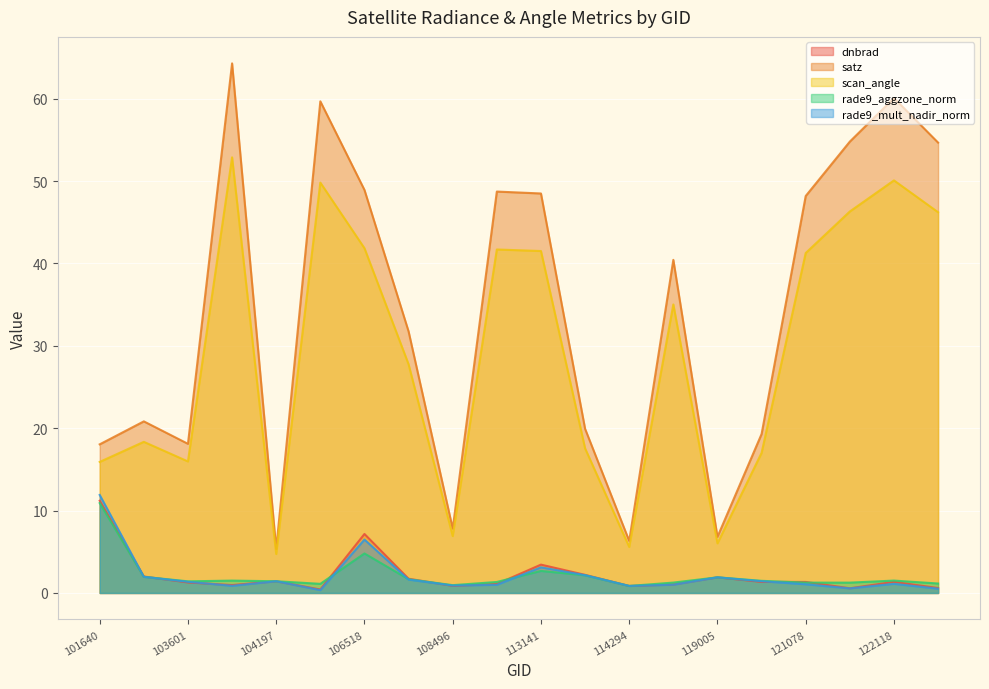

What is the minimum value shown in the chart?

0.3